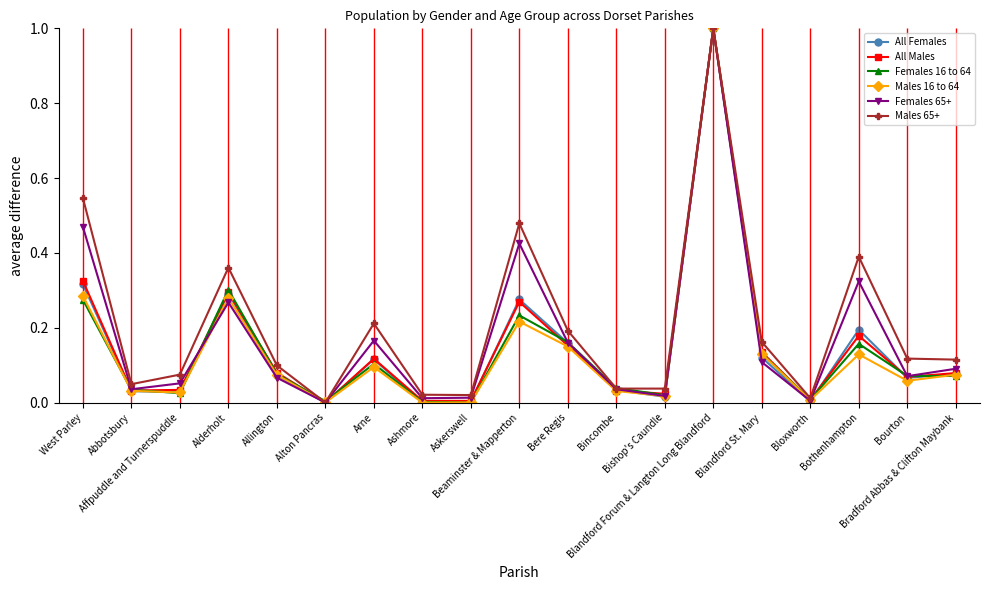

Which series has the largest total across all categories?

Males 65+